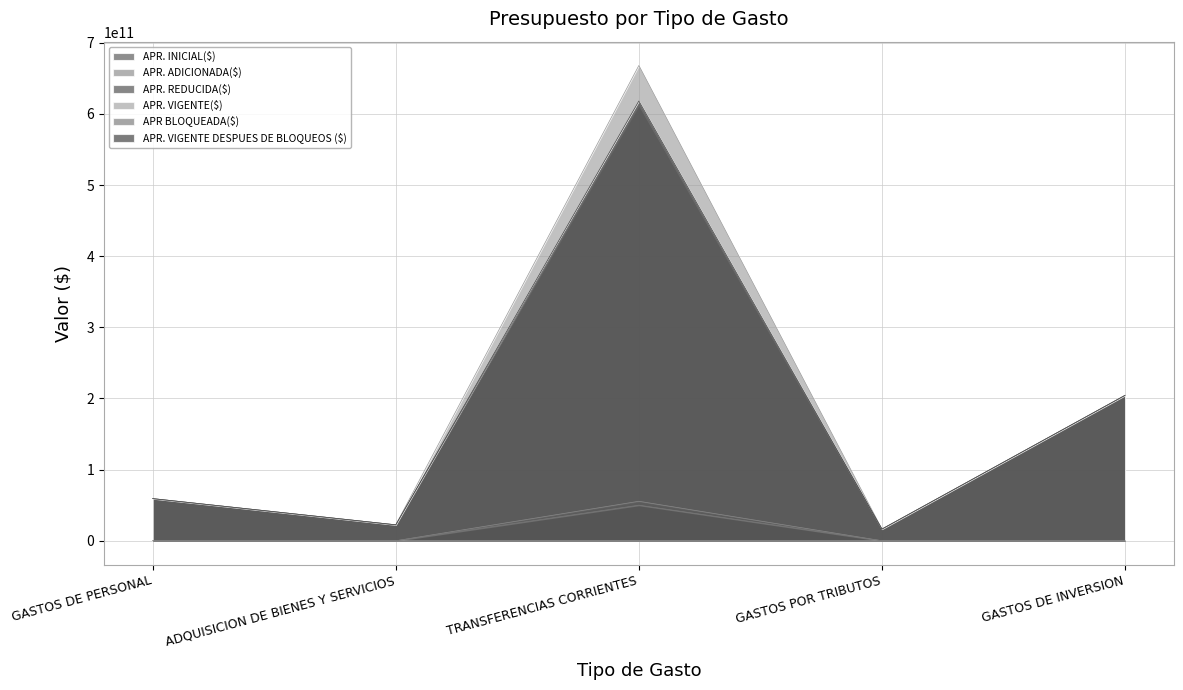

Rank the categories by APR. VIGENTE($) value from highest to lowest.

TRANSFERENCIAS CORRIENTES, GASTOS DE INVERSION, GASTOS DE PERSONAL, ADQUISICION DE BIENES Y SERVICIOS, GASTOS POR TRIBUTOS